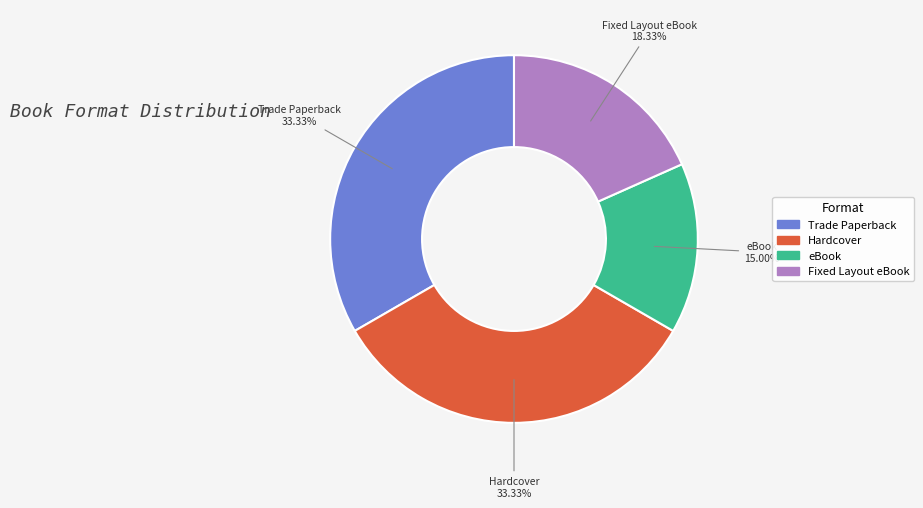

Count the number of slices in the pie.

4